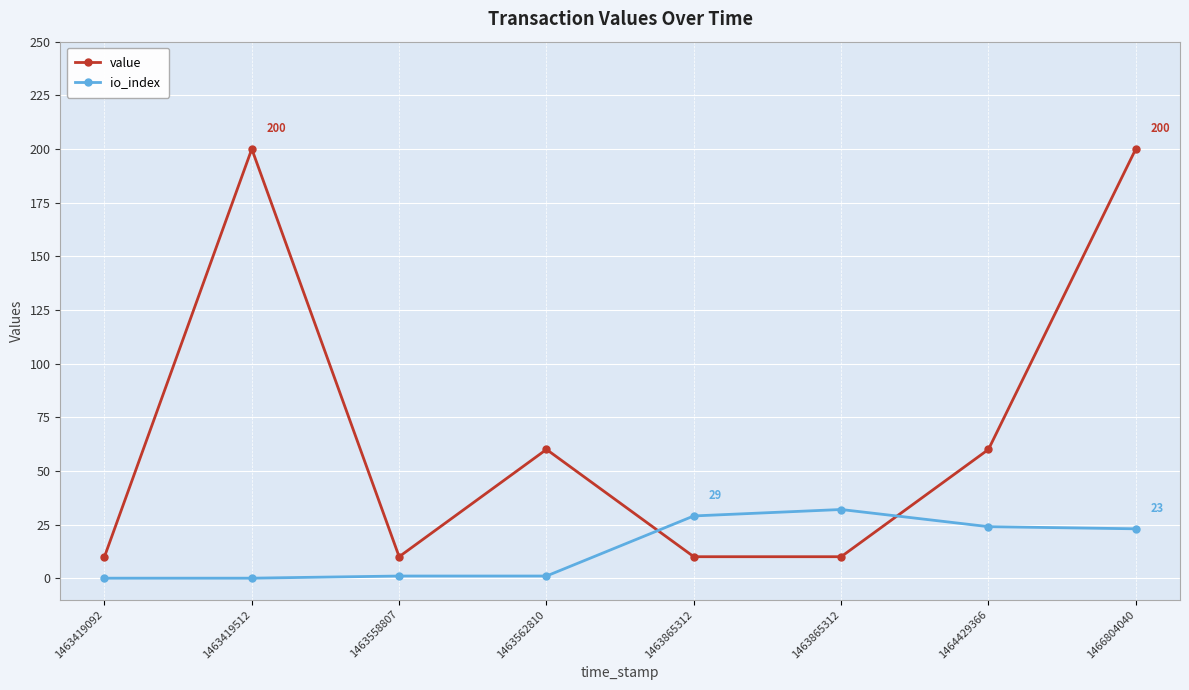

Where is the first local minimum for value?

1463558807